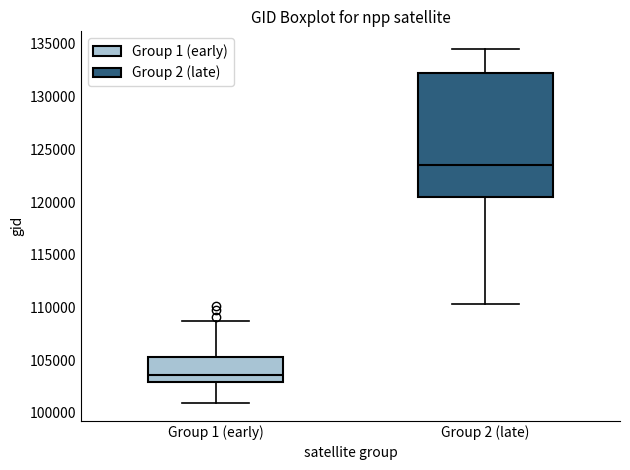

Where does the upper whisker of the box for Group 1 (early) end on the y-axis? The values are not printed on the chart, so give them approximately, as read against the axis.

108500